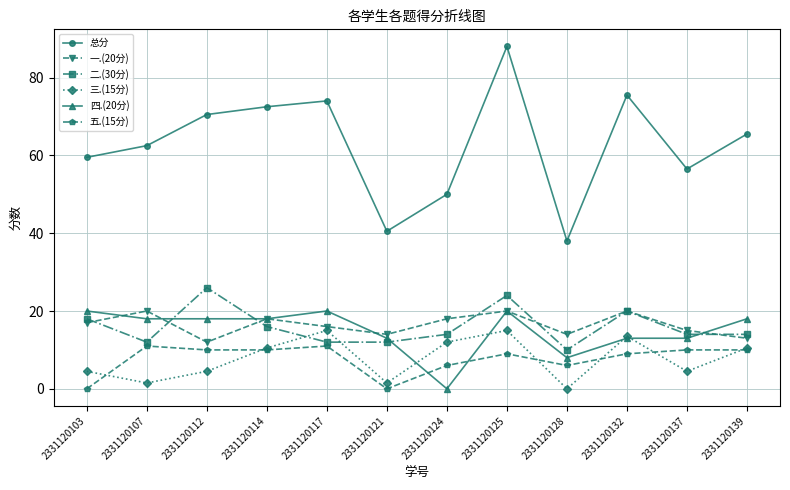

The value of 二.(30分) at 2331120128 is 10.0. True or false?

True